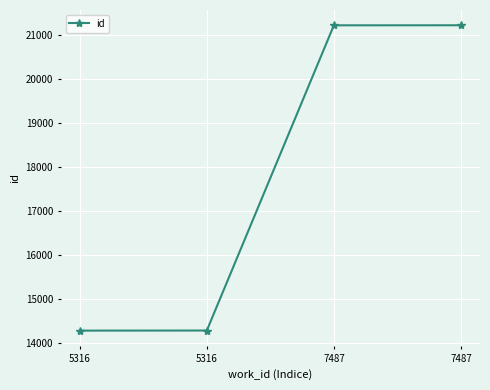

How many distinct data groups are displayed?

1